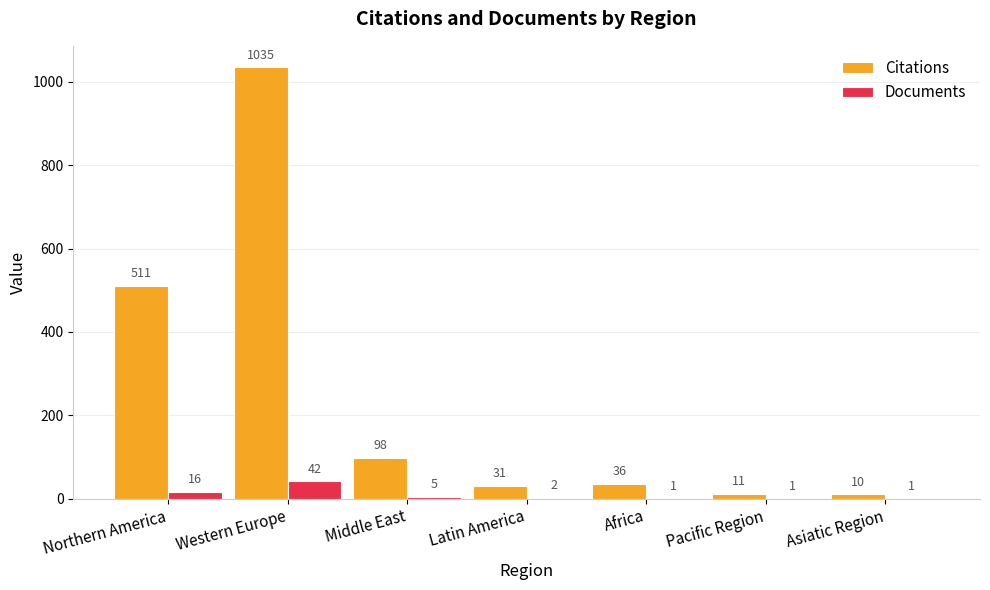

How many distinct data groups are displayed?

2